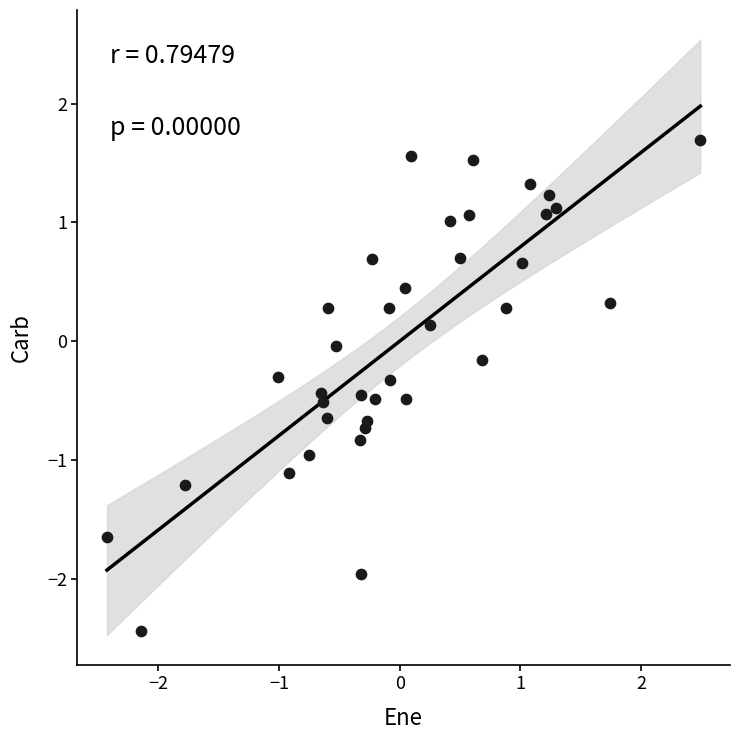

What is the range of Y values (max minus min)?

4.1